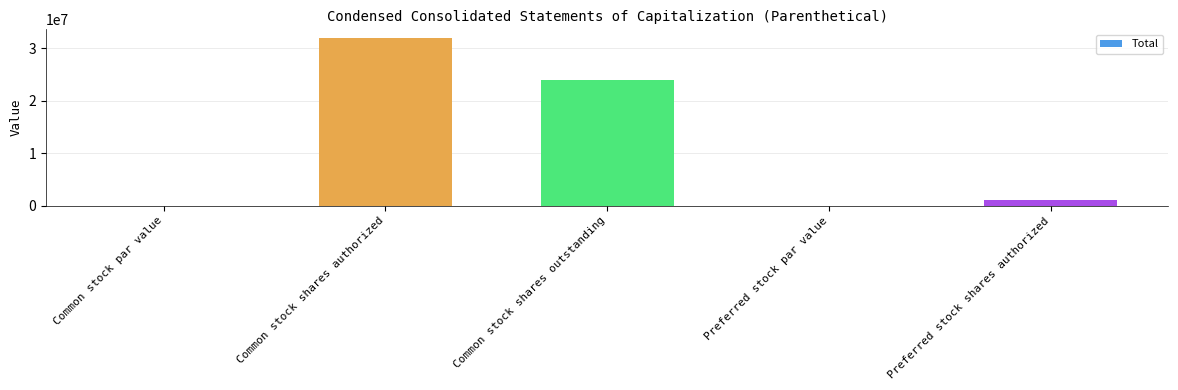

What is the sum of the values at Preferred stock par value and Common stock par value?

104